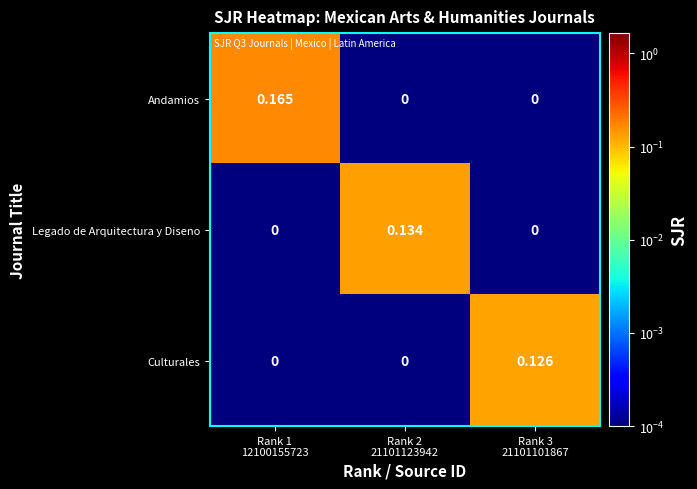

Which series has the largest total across all categories?

Andamios